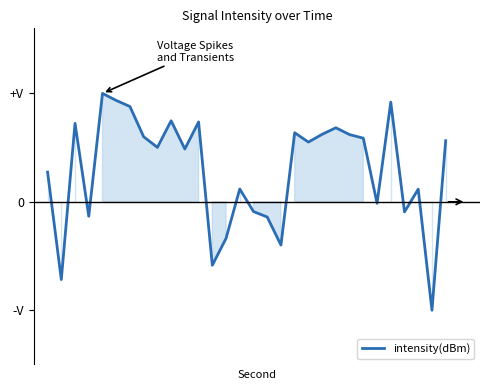

Does the chart display data point markers on the line(s)?

No